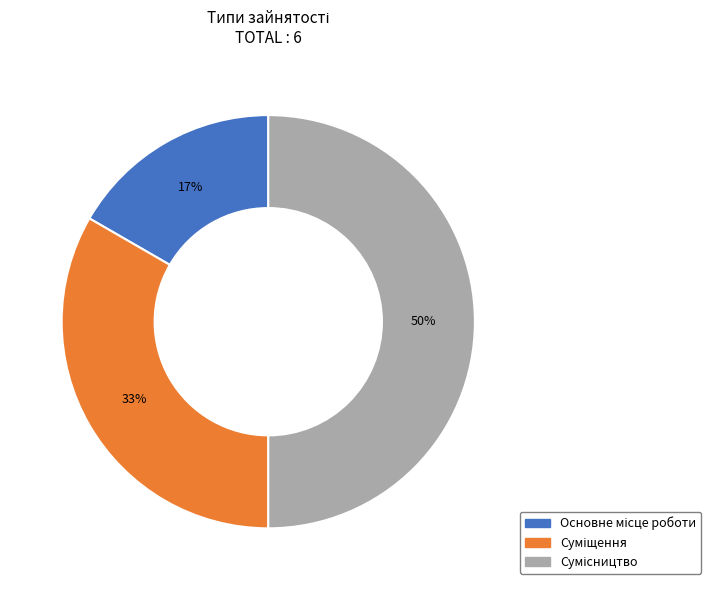

To the nearest percent, what is the difference between the largest and smallest slice percentages?

33%